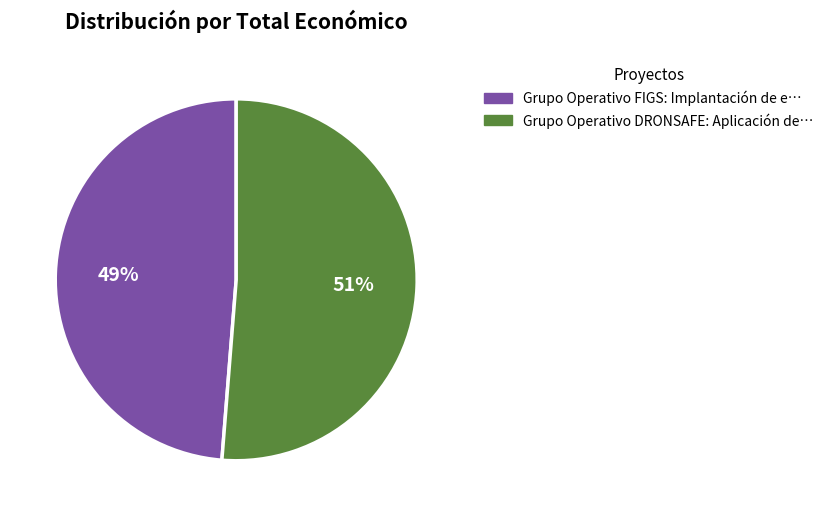

Is there any slice that represents more than half of the pie?

Yes